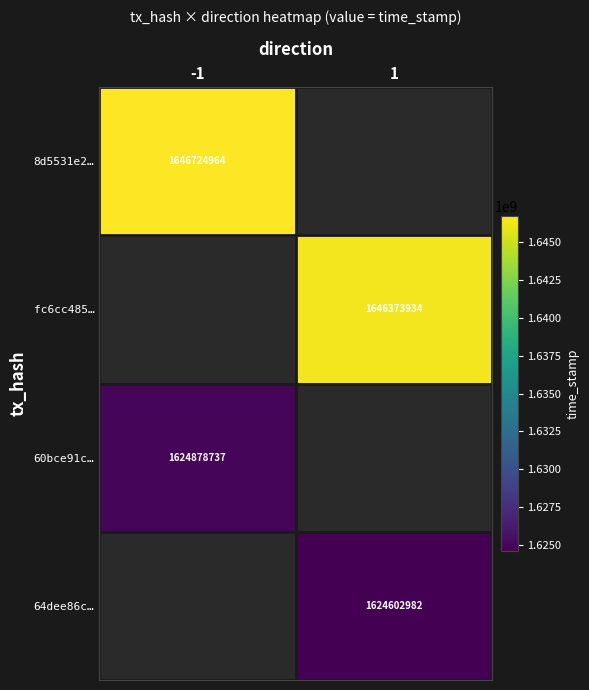

The value of fc6cc485… at 1 is 2308451684.0. True or false?

False